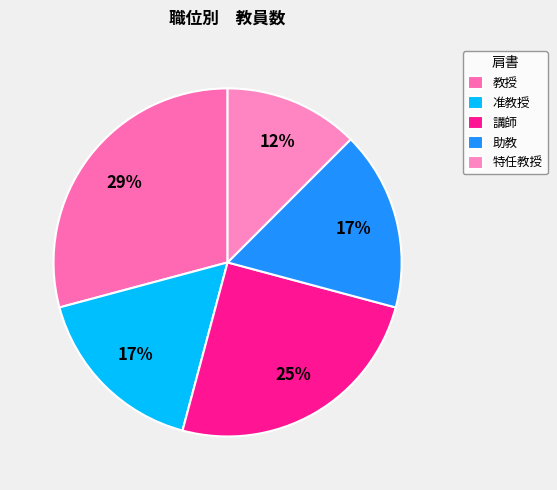

True or false: 助教 accounts for 17% of the total.

True